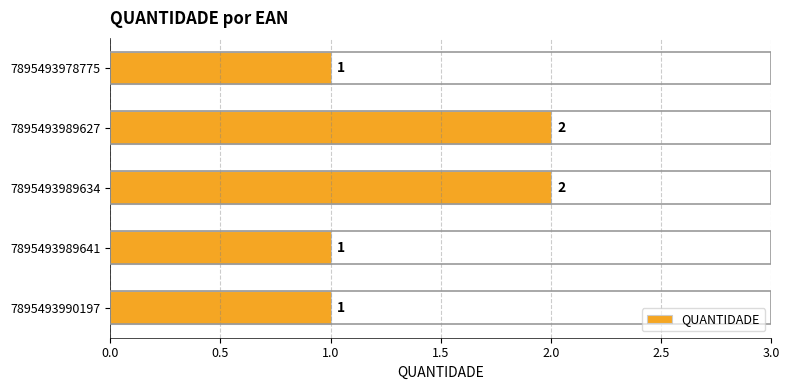

True or false: the data shows 1 at 7895493989634.

False